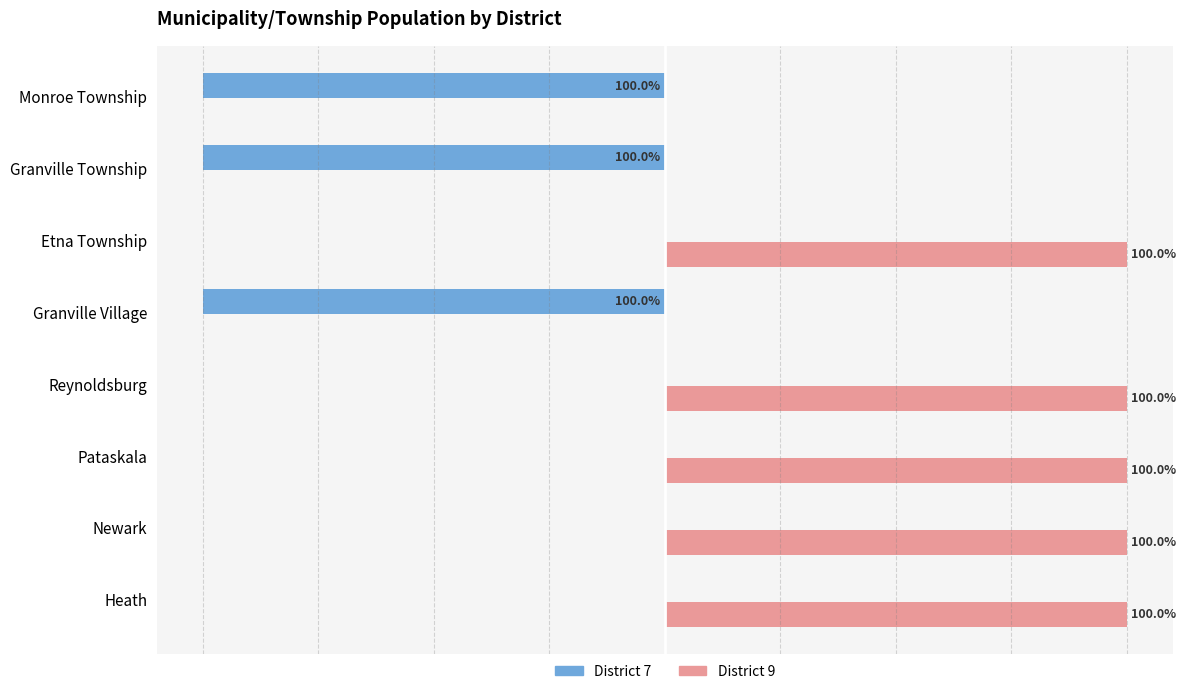

Which series has the largest total across all categories?

District 9